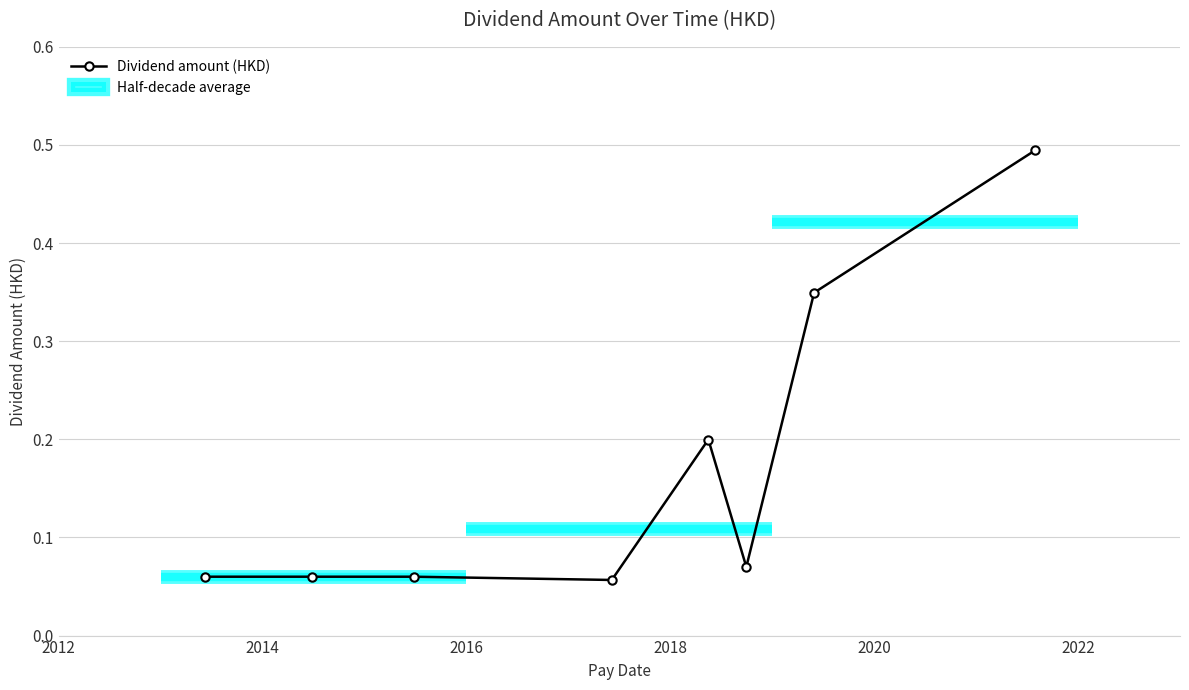

What is the greatest value displayed?

0.5